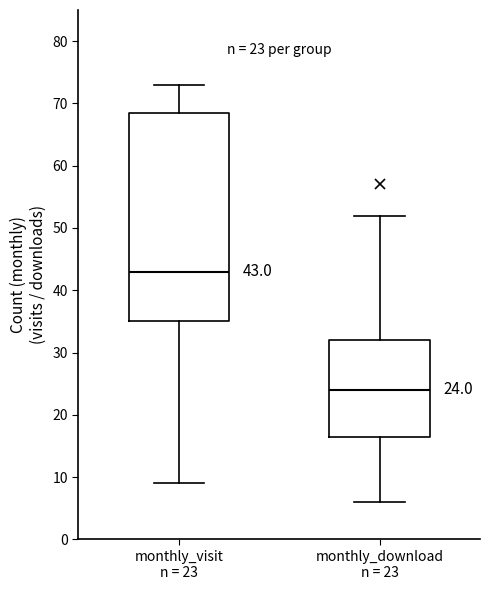

Comparing the boxes themselves (not the whiskers), which one is the tallest?

monthly_visit n = 23